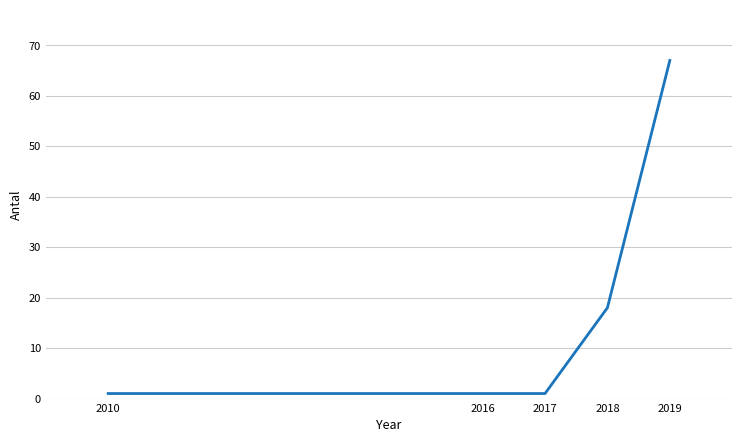

What is the approximate value at 2018, to the nearest 10?

20